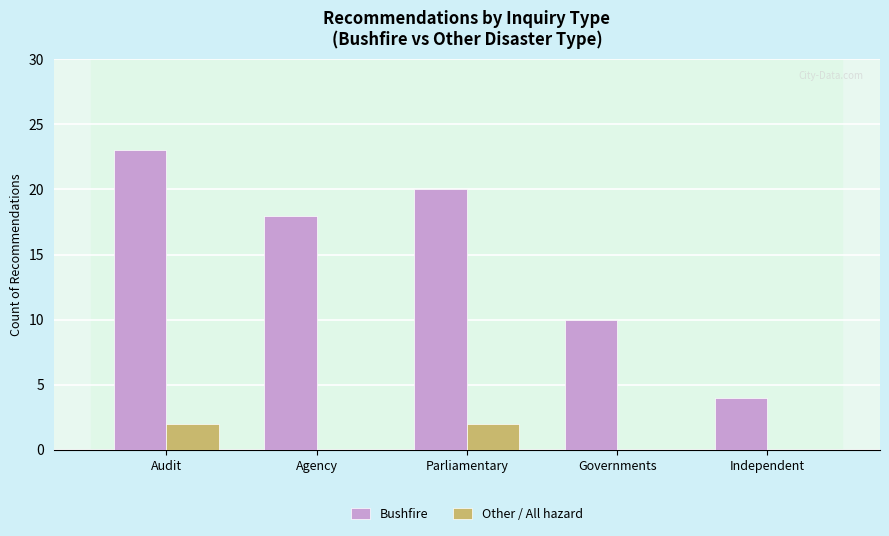

Which series has the largest total across all categories?

Bushfire